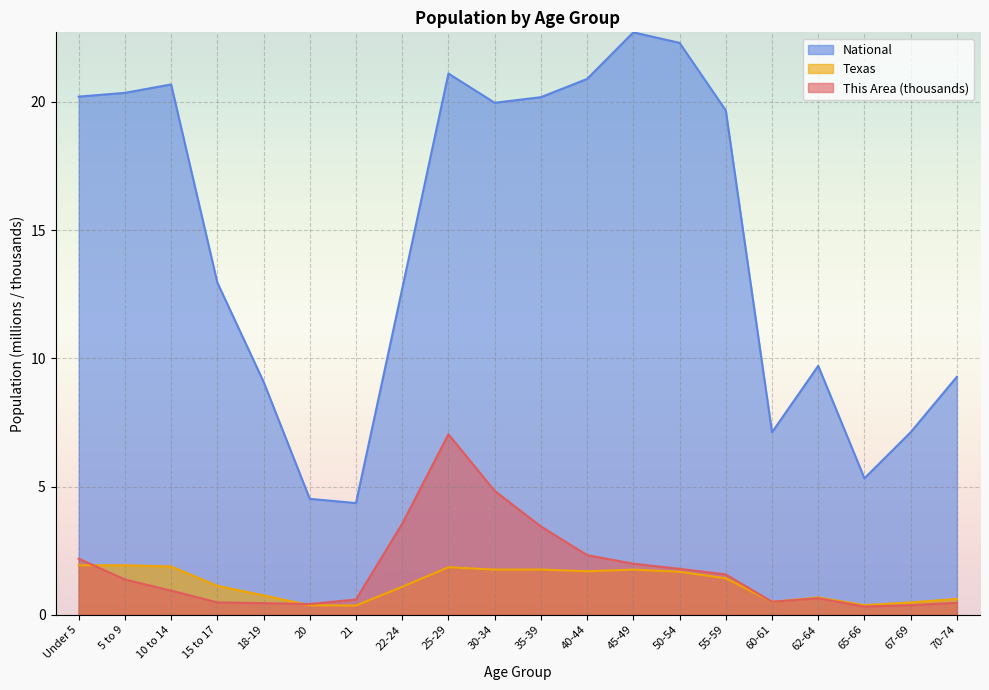

What is the highest value of the National series?

22.7